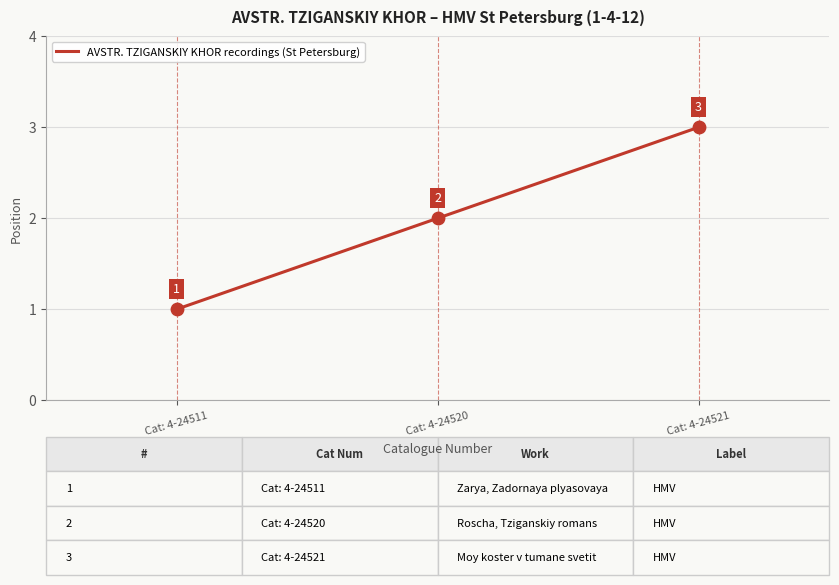

What is the change in value from Cat: 4-24511 to Cat: 4-24521?

+2